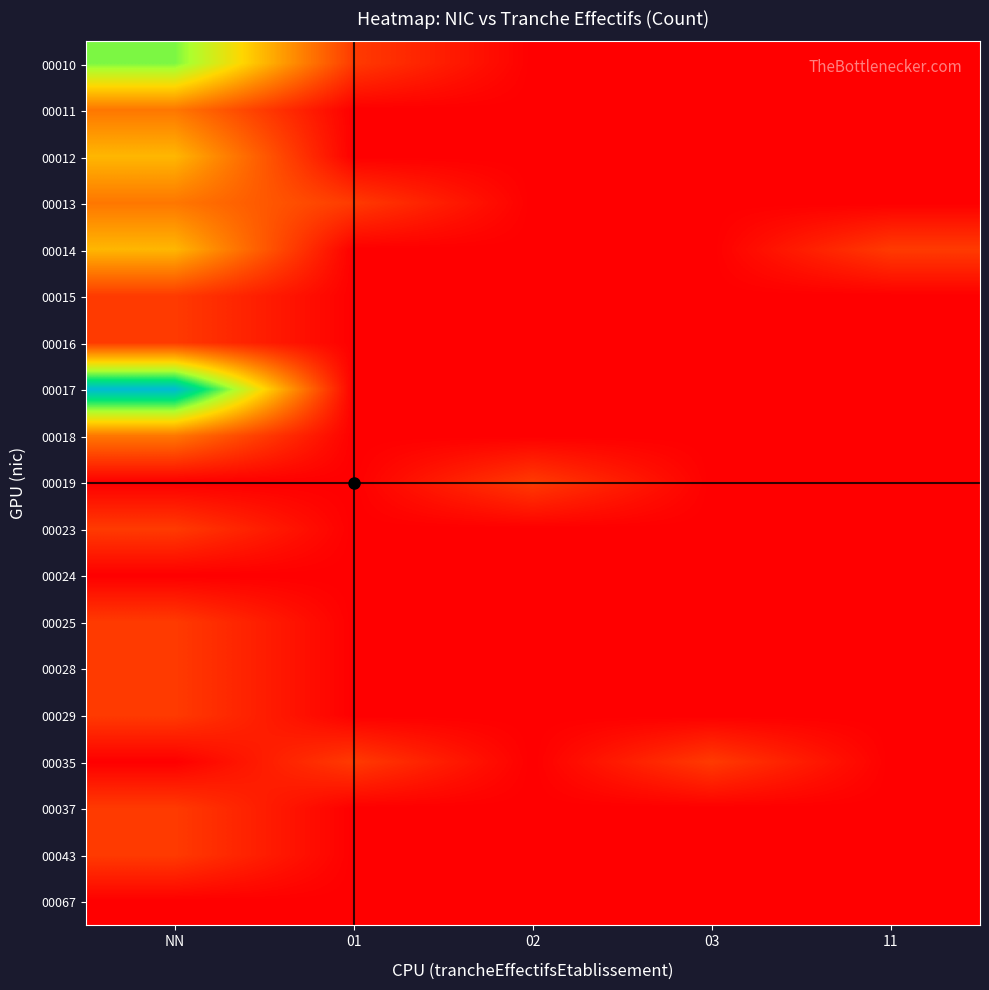

Reading right to left, what are all the values shown in this chart?

00010: 11=0	03=0	02=0	01=1	NN=5
00011: 11=0	03=0	02=0	01=0	NN=2
00012: 11=0	03=0	02=0	01=0	NN=3
00013: 11=0	03=0	02=0	01=1	NN=2
00014: 11=1	03=0	02=0	01=0	NN=3
00015: 11=0	03=0	02=0	01=0	NN=1
00016: 11=0	03=0	02=0	01=0	NN=1
00017: 11=0	03=0	02=0	01=0	NN=7
00018: 11=0	03=0	02=0	01=0	NN=2
00019: 11=0	03=0	02=1	01=0	NN=0
00023: 11=0	03=0	02=0	01=0	NN=1
00024: 11=0	03=0	02=0	01=0	NN=0
00025: 11=0	03=0	02=0	01=0	NN=1
00028: 11=0	03=0	02=0	01=0	NN=1
00029: 11=0	03=0	02=0	01=0	NN=1
00035: 11=0	03=1	02=0	01=1	NN=0
00037: 11=0	03=0	02=0	01=0	NN=1
00043: 11=0	03=0	02=0	01=0	NN=1
00067: 11=0	03=0	02=0	01=0	NN=0